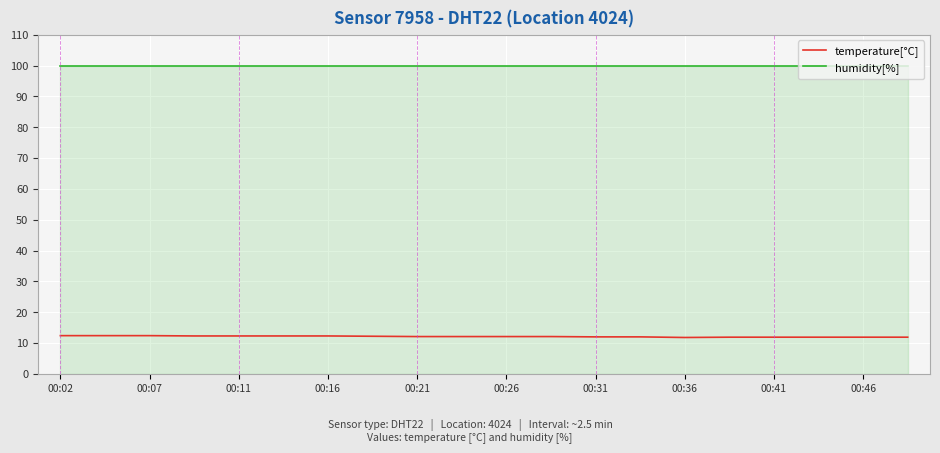

Rank the series by their average value, from lowest to highest.

temperature[°C], humidity[%]